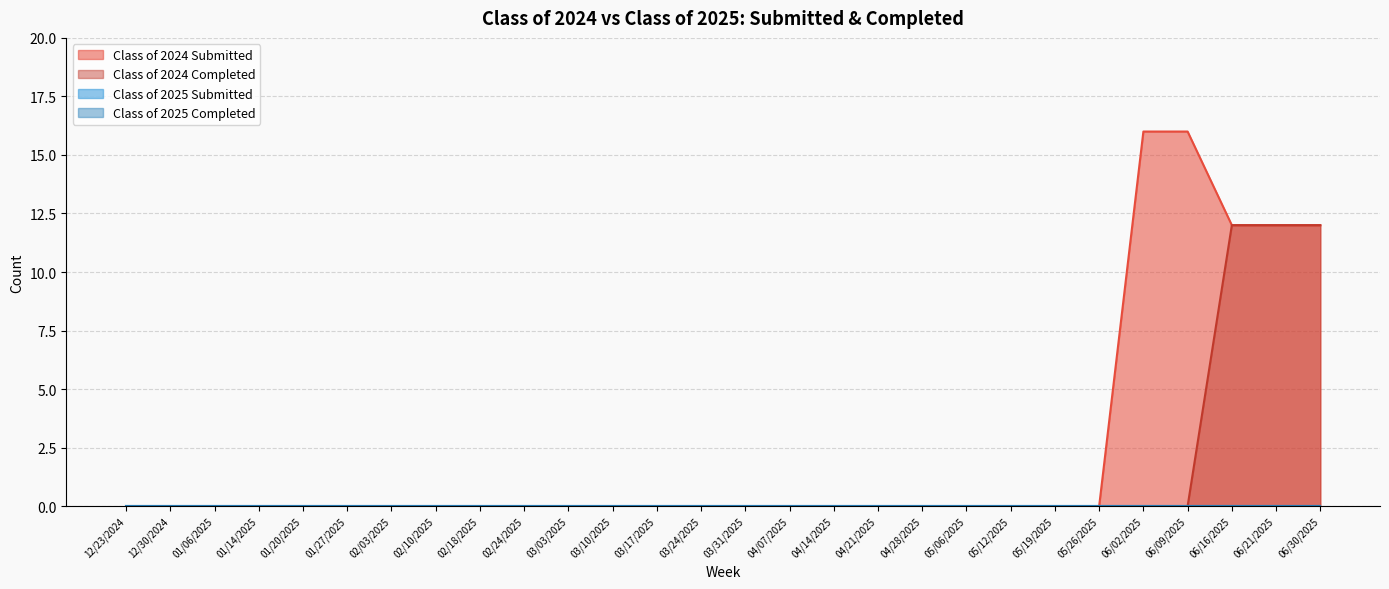

How many lines are shown in the chart?

4